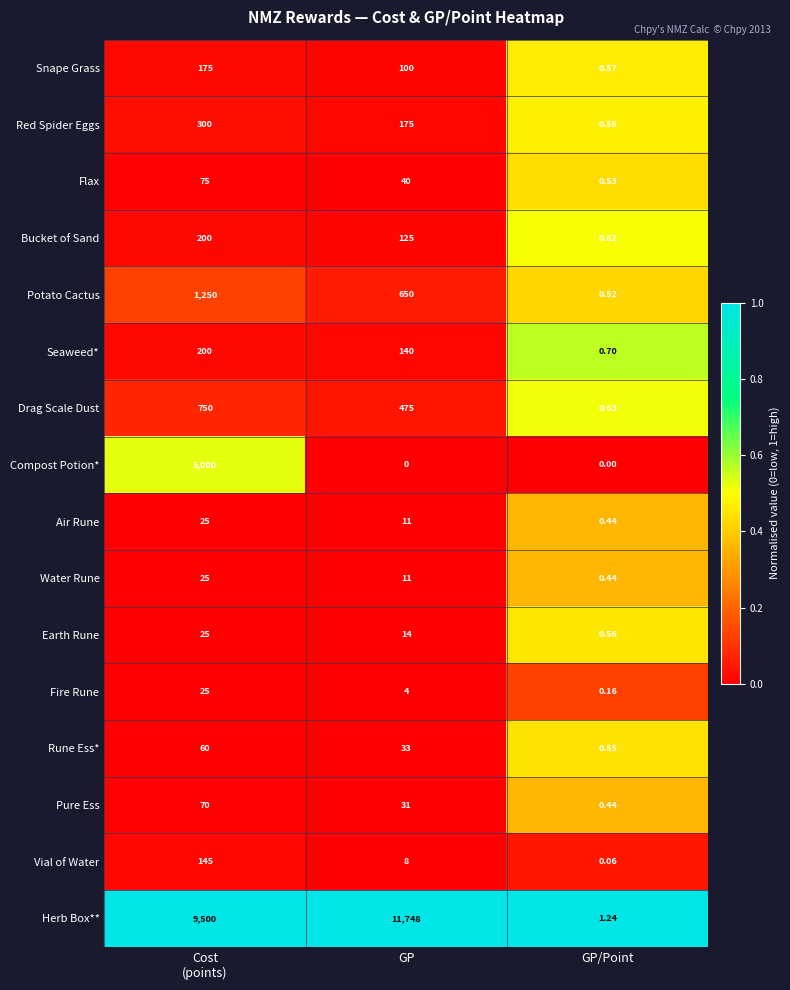

Which series has the largest total across all categories?

Herb Box**